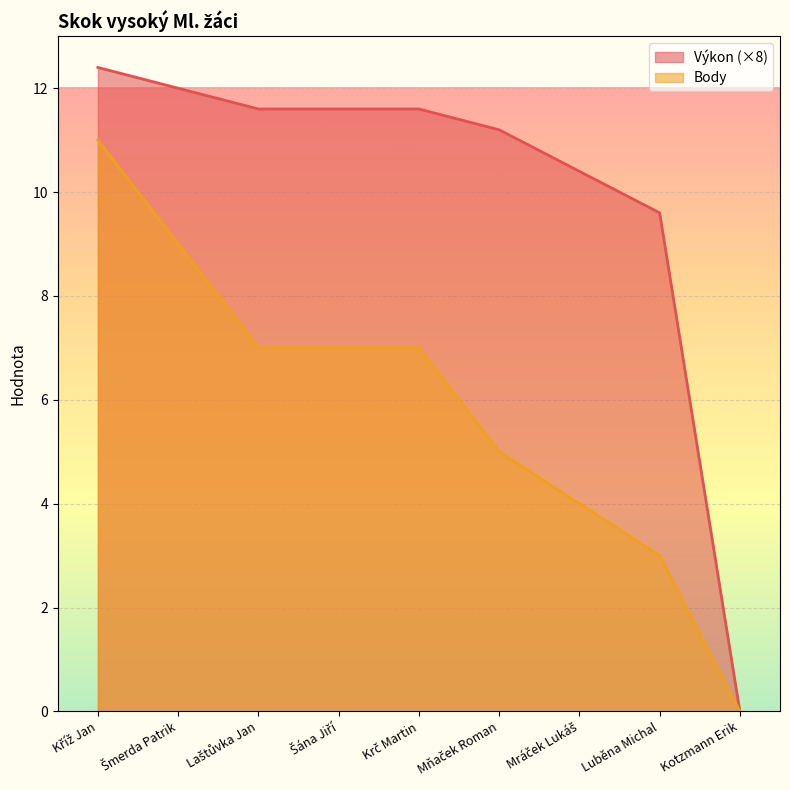

What is the maximum value shown in the chart?

12.4